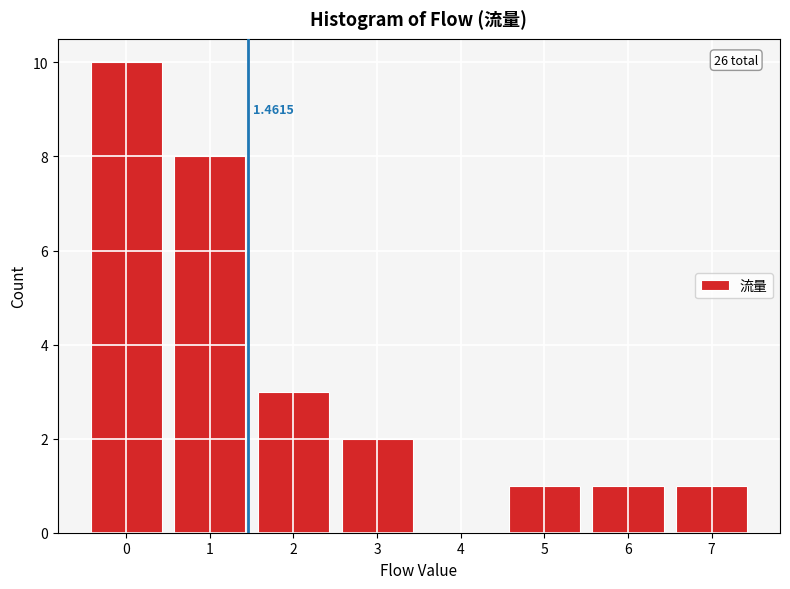

Over which range of the x-axis is the bar tallest?

-0.5 to 0.5